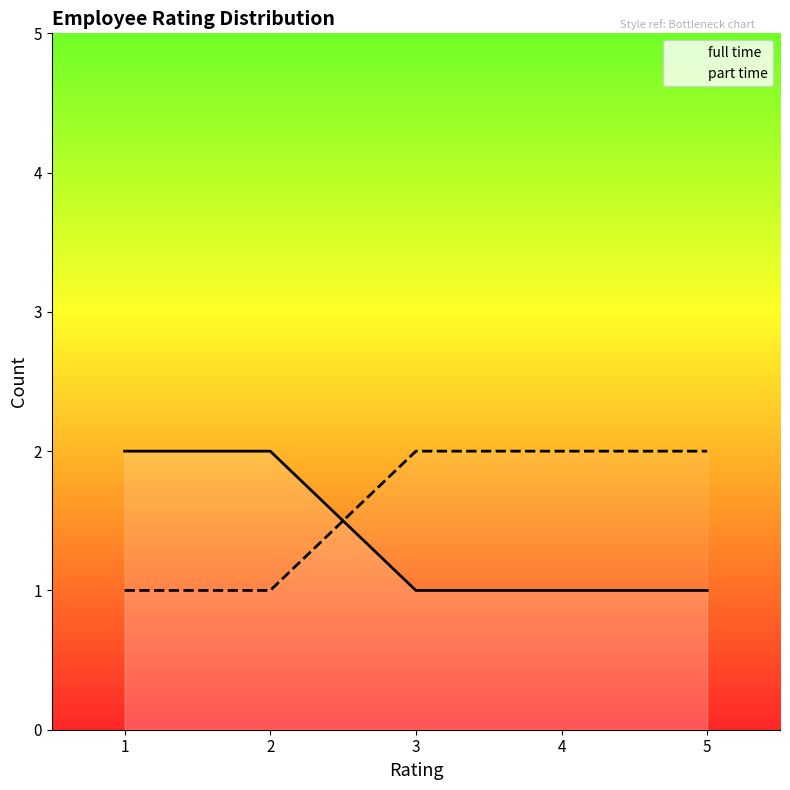

What are all the series names shown in the legend?

full time, part time